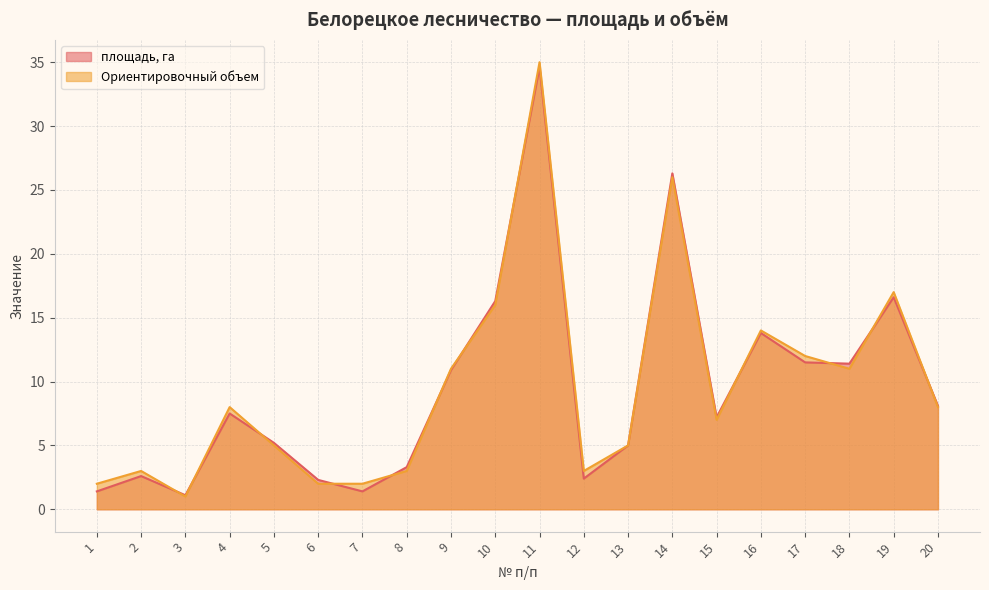

Which series has the largest total across all categories?

Ориентировочный объем